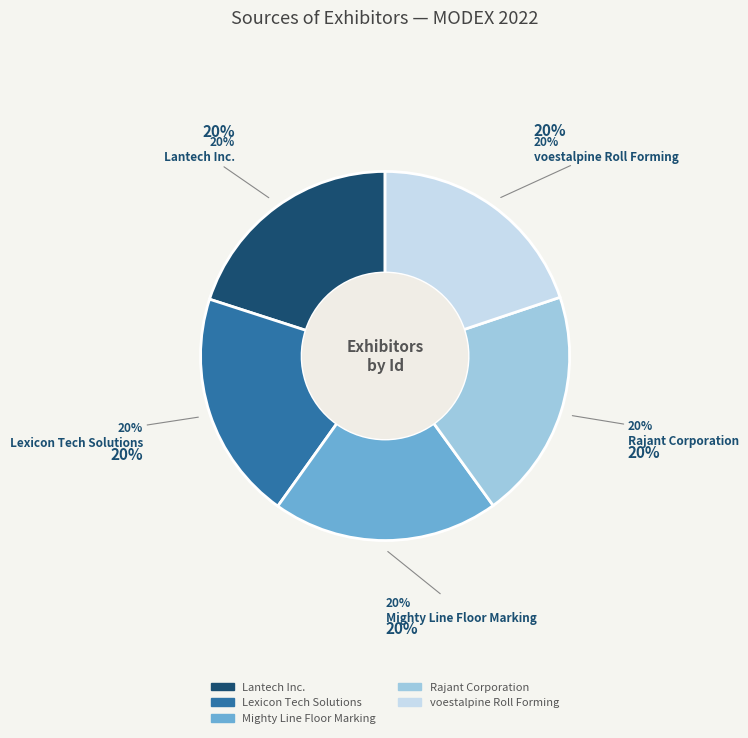

True or false: Mighty Line Floor Marking accounts for 20% of the total.

True